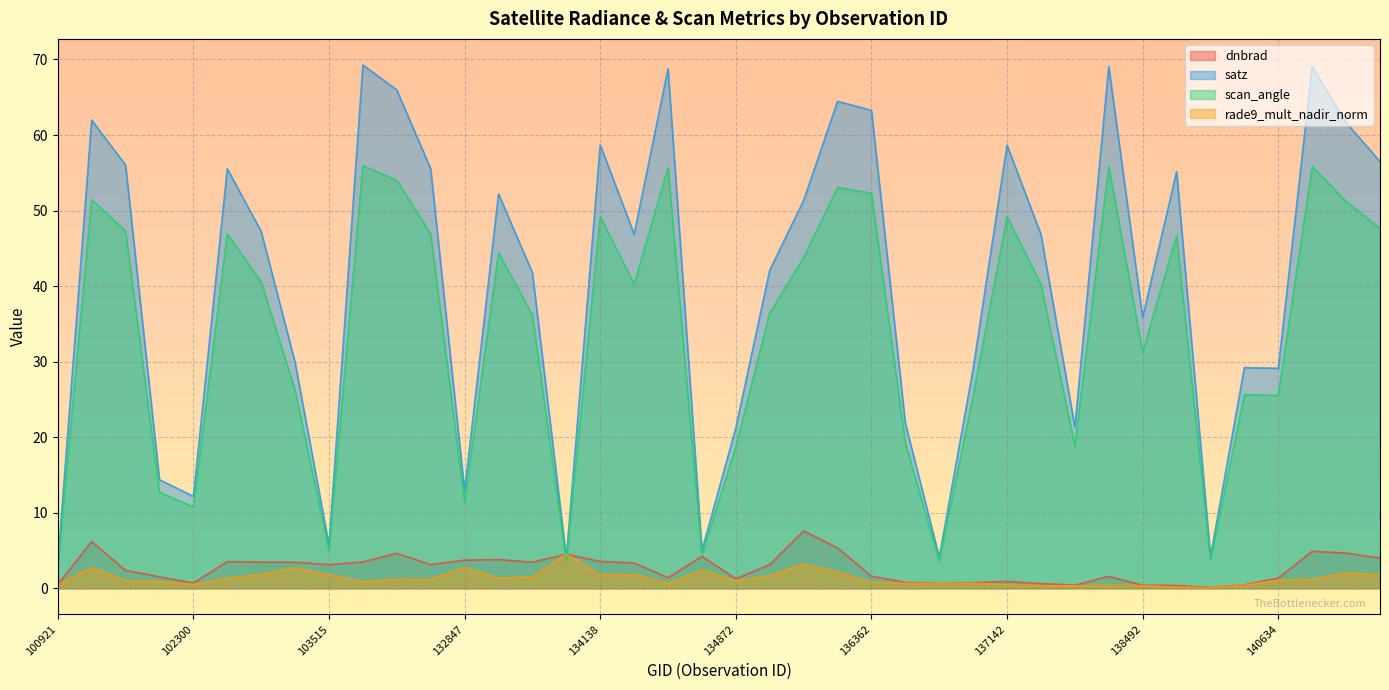

Between which two adjacent categories do rade9_mult_nadir_norm and scan_angle first intersect?

133404 and 133762